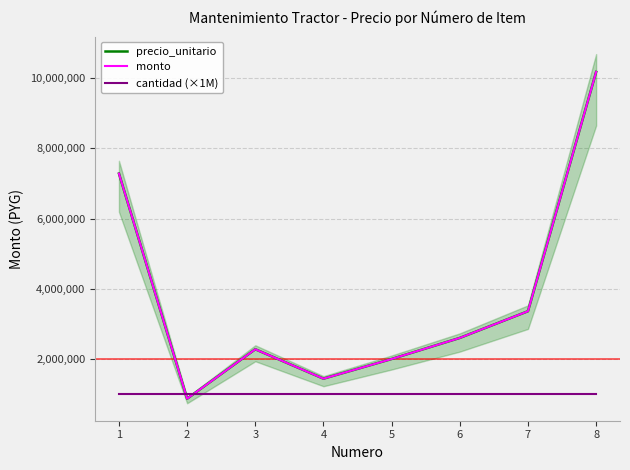

What is the approximate value of precio_unitario at 5, to the nearest 10?

2000000